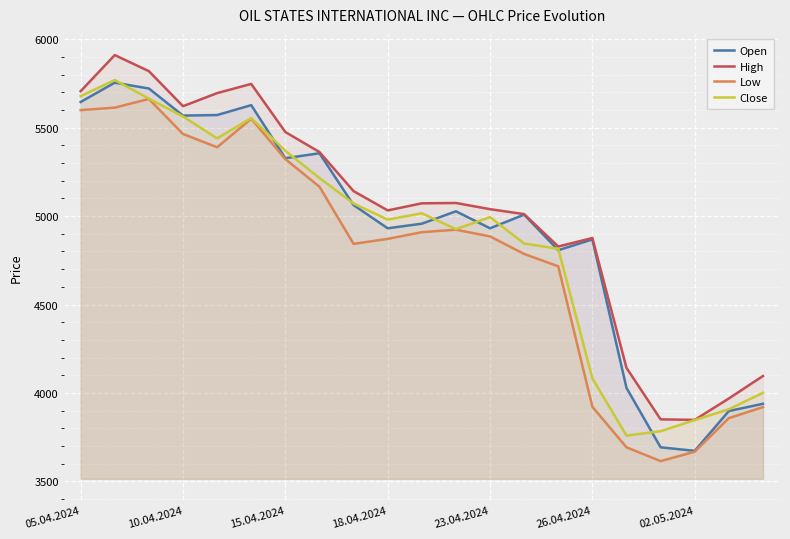

What is the sum of all High values?

105314